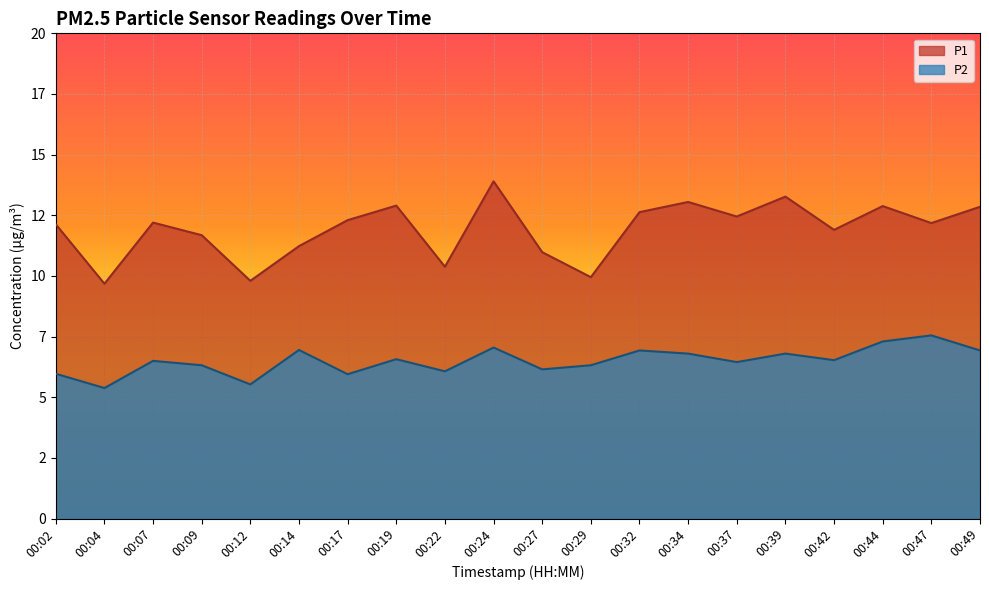

Rank the series by their average value, from lowest to highest.

P2, P1